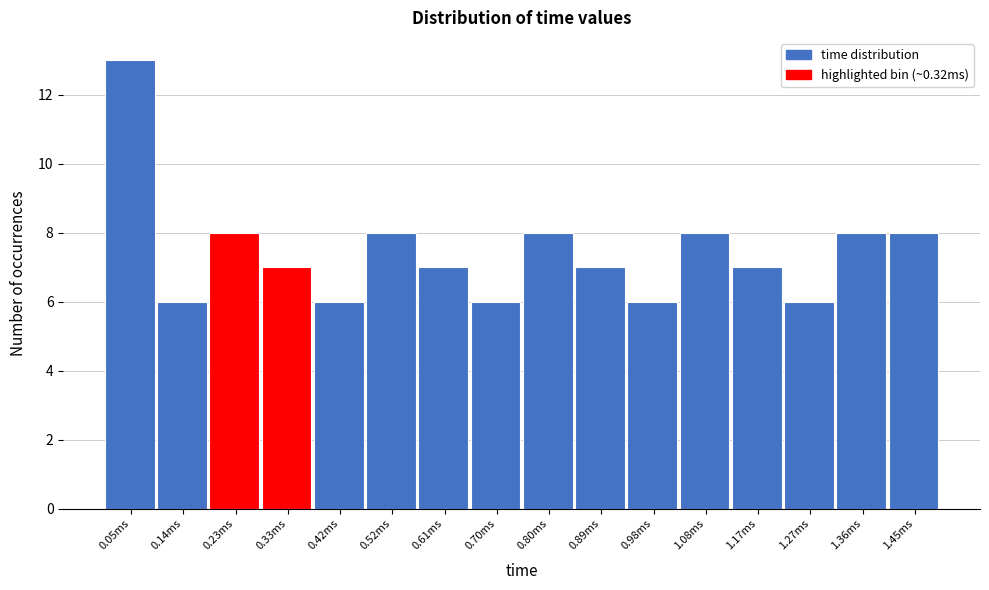

Reading left to right, list all the values displayed in this chart.

0.05ms=13	0.14ms=6	0.23ms=8	0.33ms=7	0.42ms=6	0.52ms=8	0.61ms=7	0.70ms=6	0.80ms=8	0.89ms=7	0.98ms=6	1.08ms=8	1.17ms=7	1.27ms=6	1.36ms=8	1.45ms=8